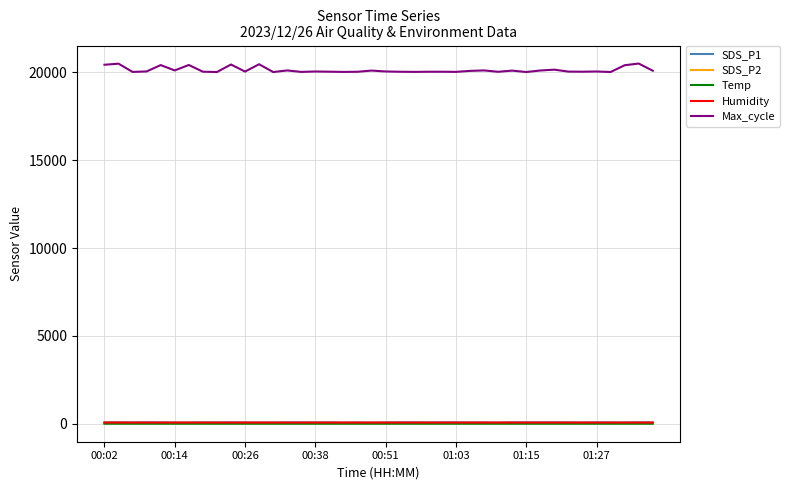

Which series has the largest range (max minus min)?

Max_cycle